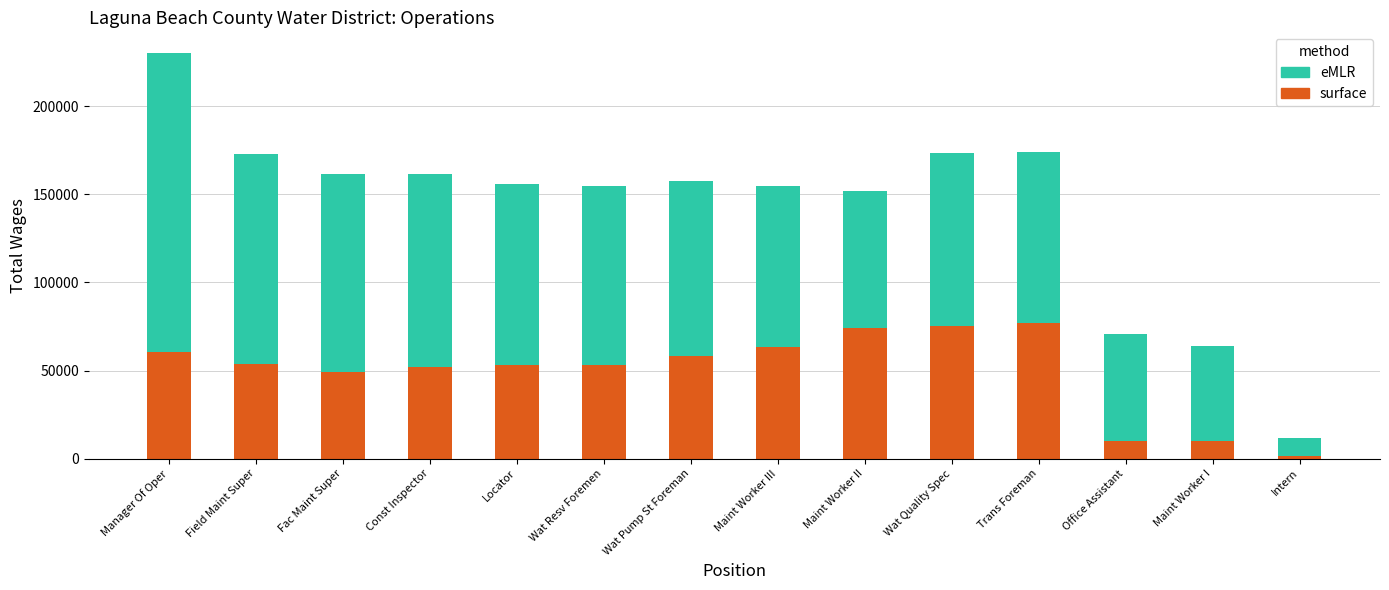

Does the chart contain stacked bars?

Yes